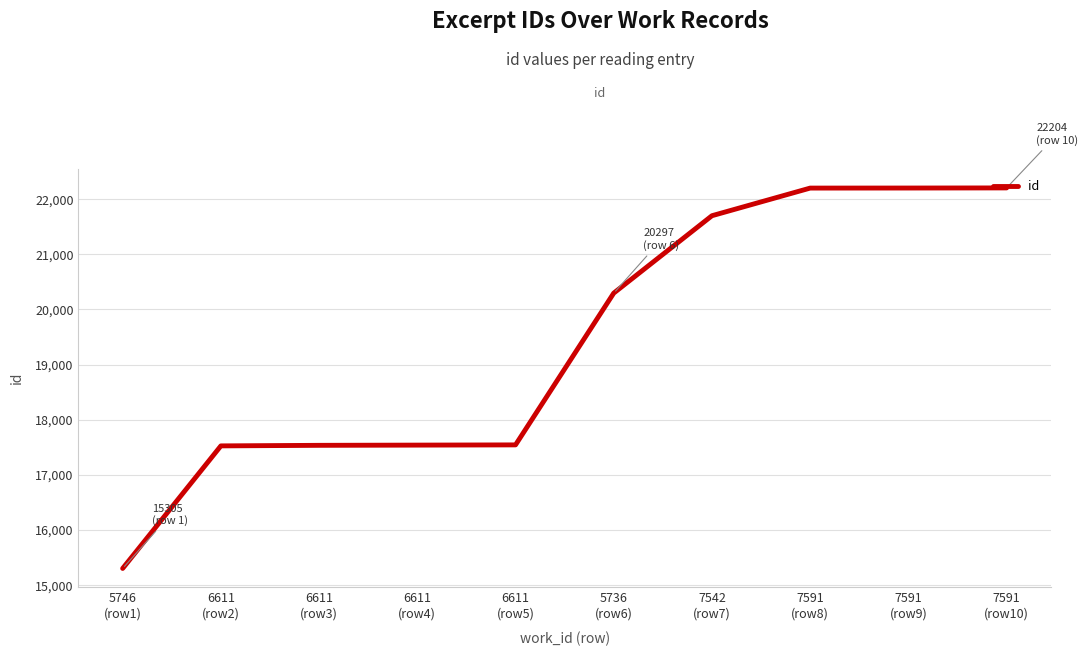

What is the change in value from 5736
(row6) to 7591
(row10)?

+1907